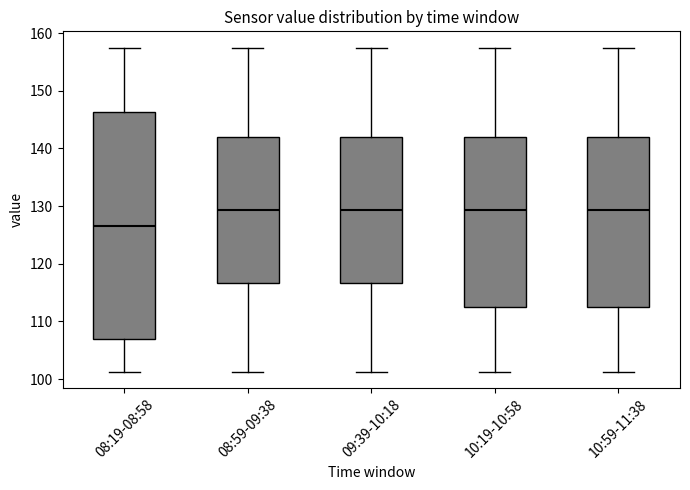

Reading left to right, read every box against the y-axis: the position of its median line, the range the box covers, and the ends of its whiskers. The values are not printed on the chart, so give them approximately, as read against the axis.

08:19-08:58: median 127, box 107 to 146, whiskers 101 to 158
08:59-09:38: median 129, box 117 to 142, whiskers 101 to 158
09:39-10:18: median 129, box 117 to 142, whiskers 101 to 158
10:19-10:58: median 129, box 113 to 142, whiskers 101 to 158
10:59-11:38: median 129, box 113 to 142, whiskers 101 to 158